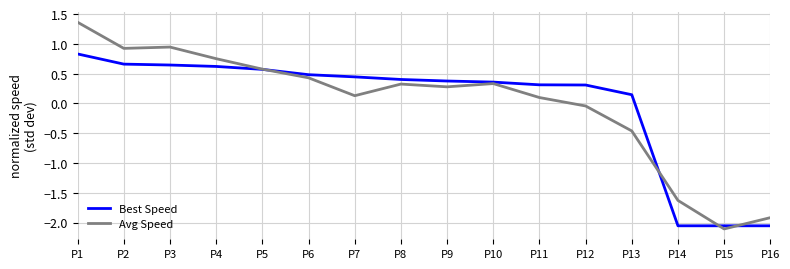

Which series has the widest spread of values?

Avg Speed